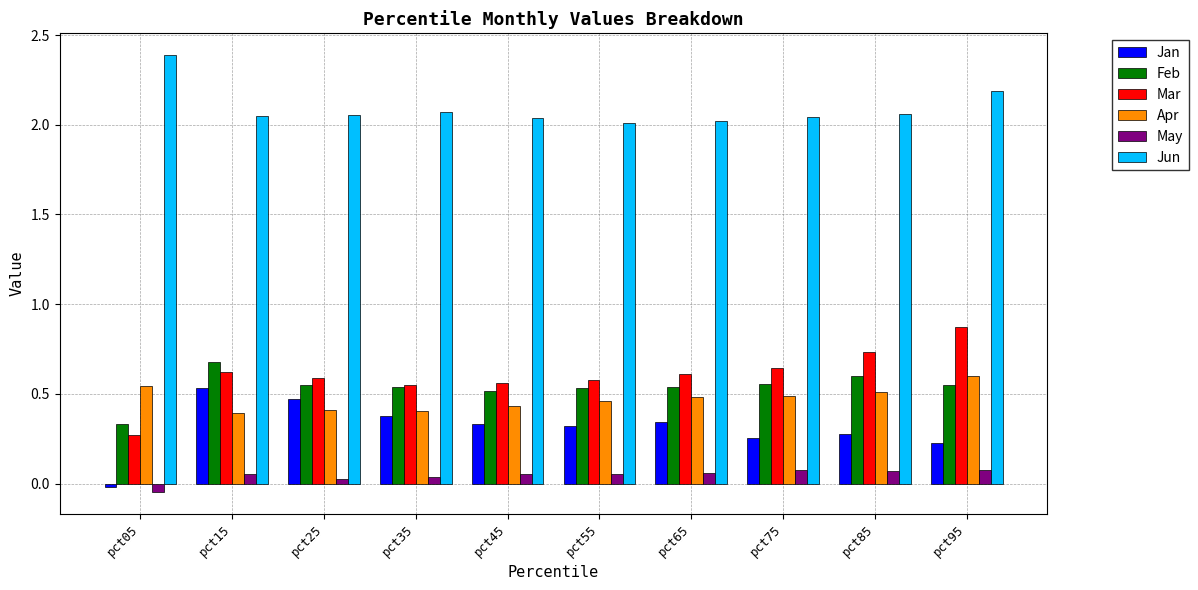

What is the sum of the Mar values at pct75 and pct15?

1.3